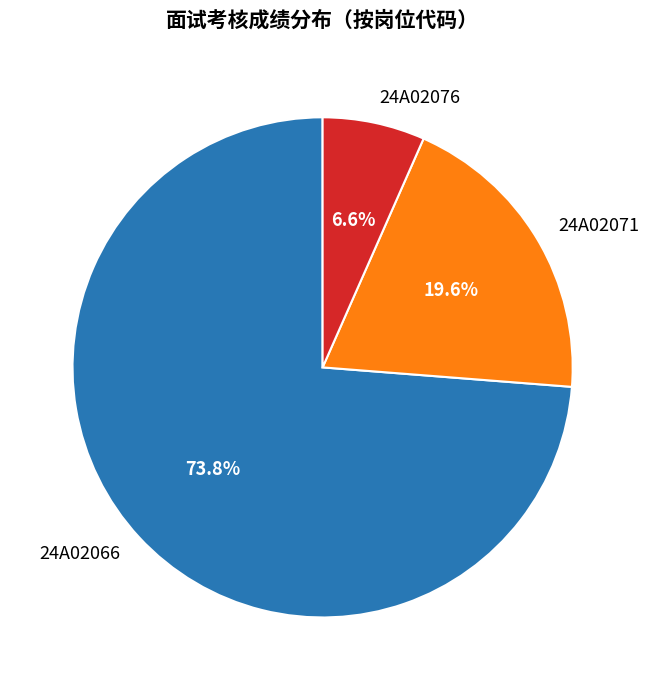

Between 24A02076 and 24A02071, which is larger?

24A02071